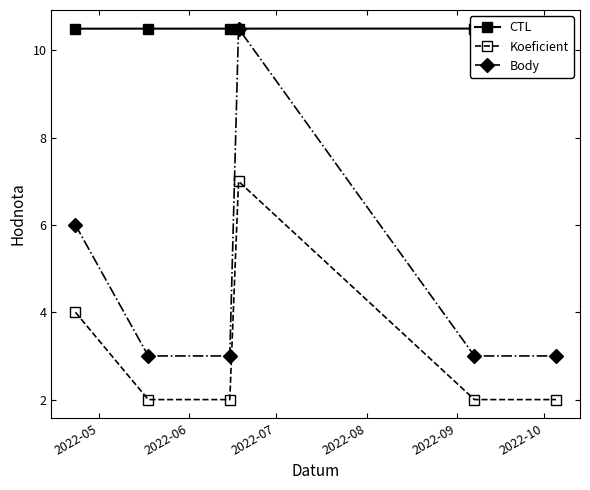

What is the minimum value for Koeficient?

2.0